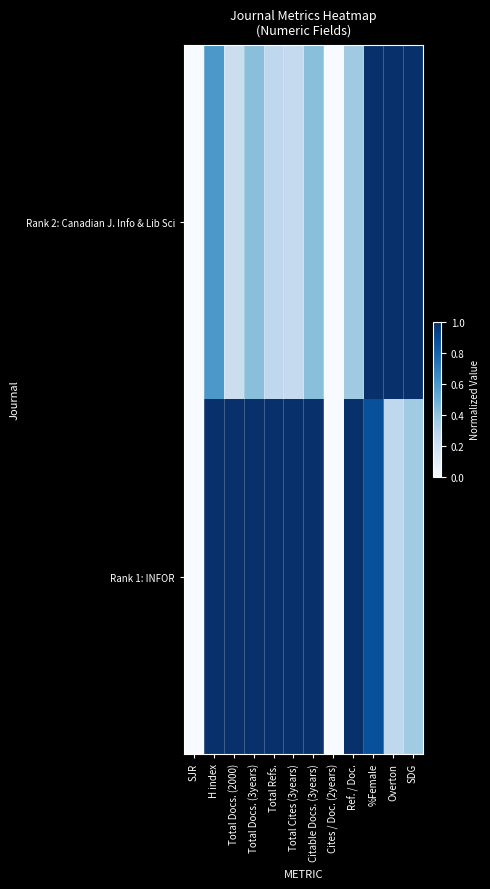

Rank the series at SJR from lowest to highest value.

Rank 2: Canadian J. Info & Lib Sci, Rank 1: INFOR